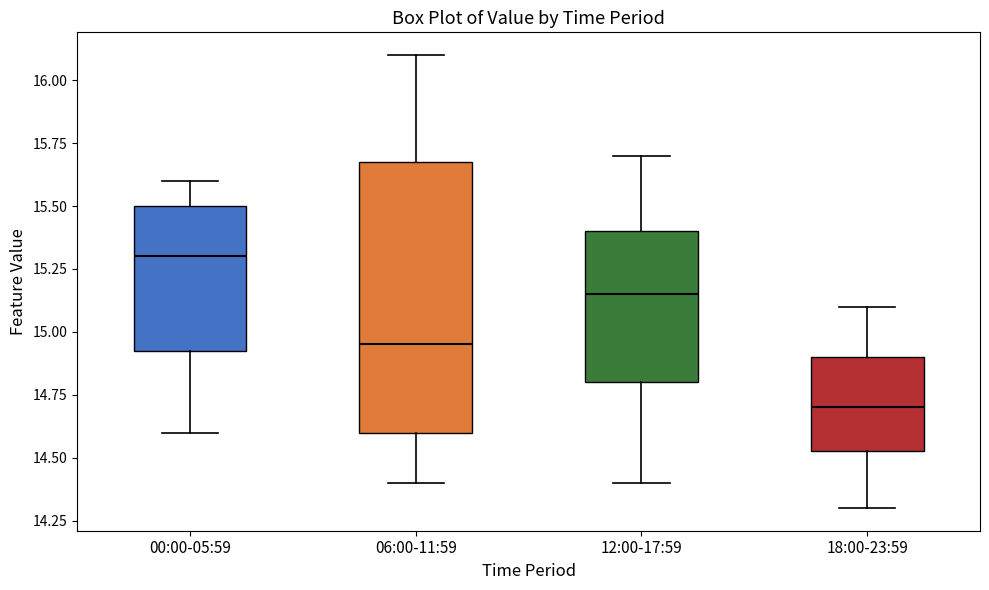

Where does the lower whisker of the box for 18:00-23:59 end on the y-axis? The values are not printed on the chart, so give them approximately, as read against the axis.

14.30